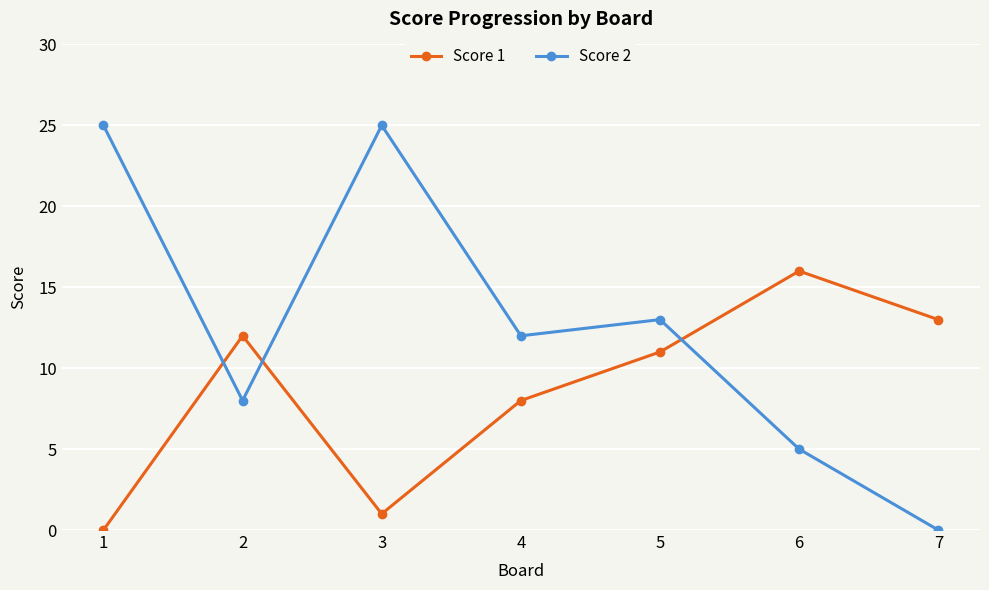

Reading right to left, list all the values displayed in this chart.

Score 1: 13	16	11	8	1	12	0
Score 2: 0	5	13	12	25	8	25